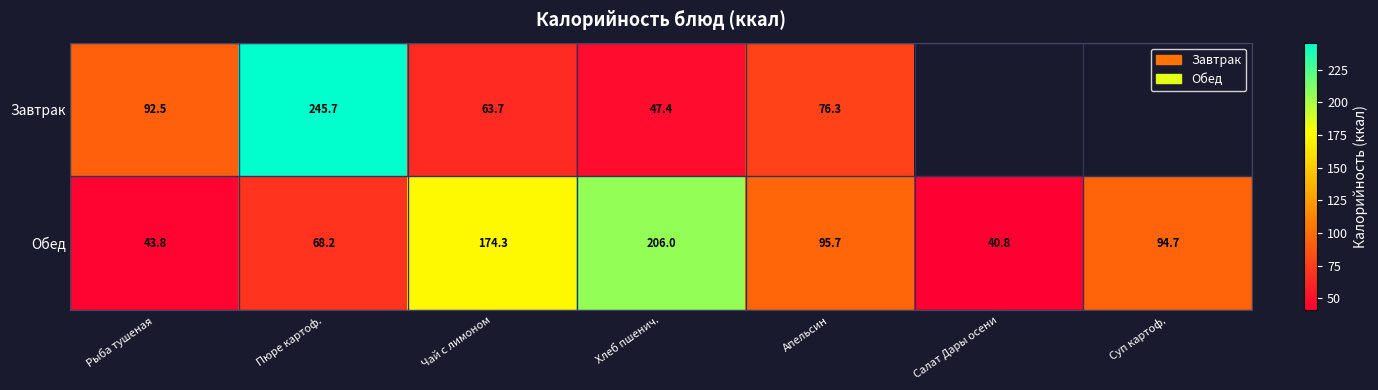

How many values in the Обед series are below 94?

3